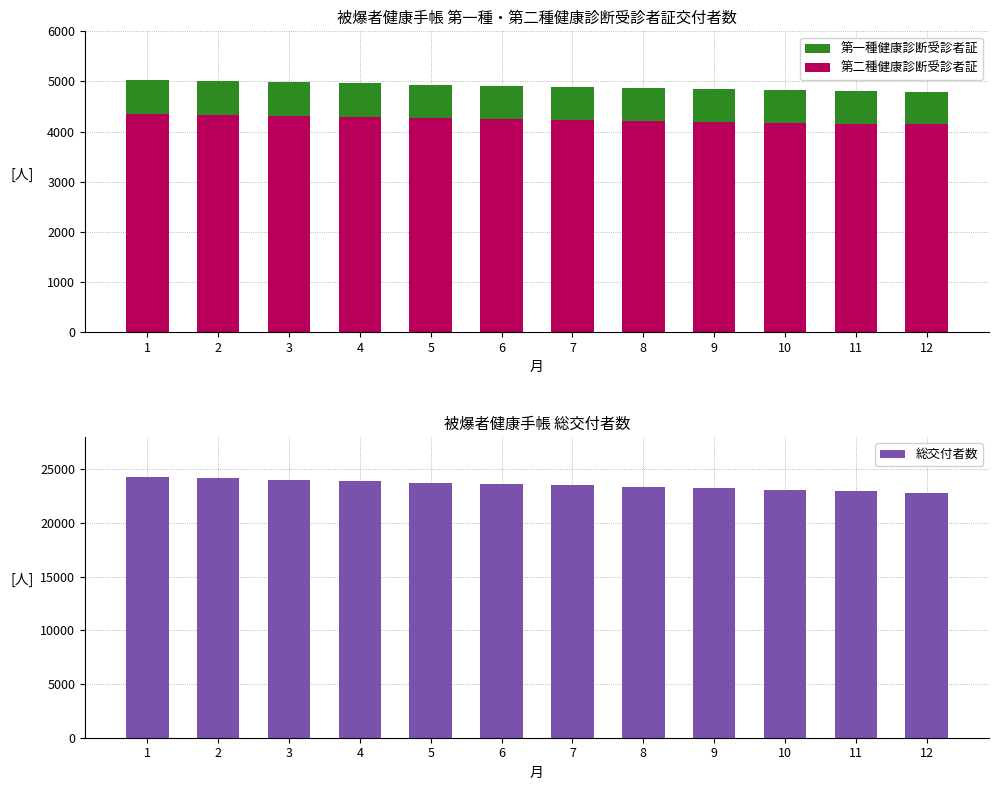

What is the sum of the 第一種健康診断受診者証 values at 2 and 4?

9972